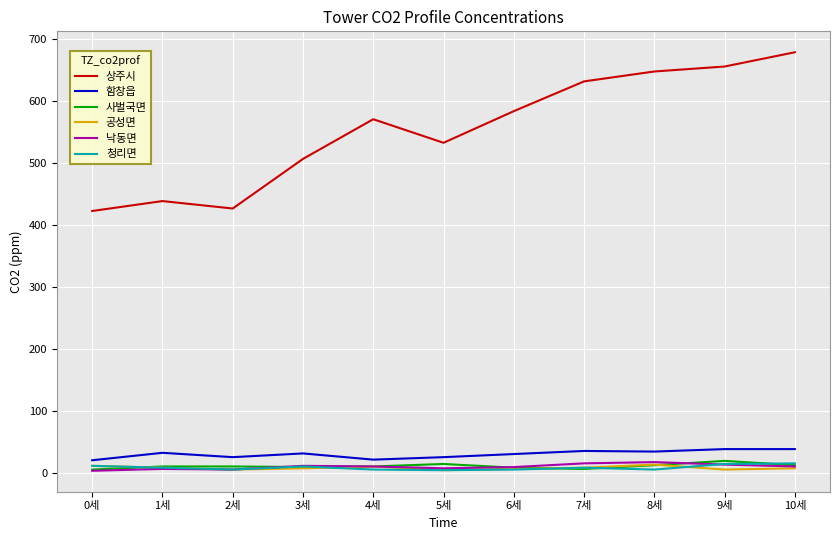

How many values in the 함창읍 series are below 32?

5